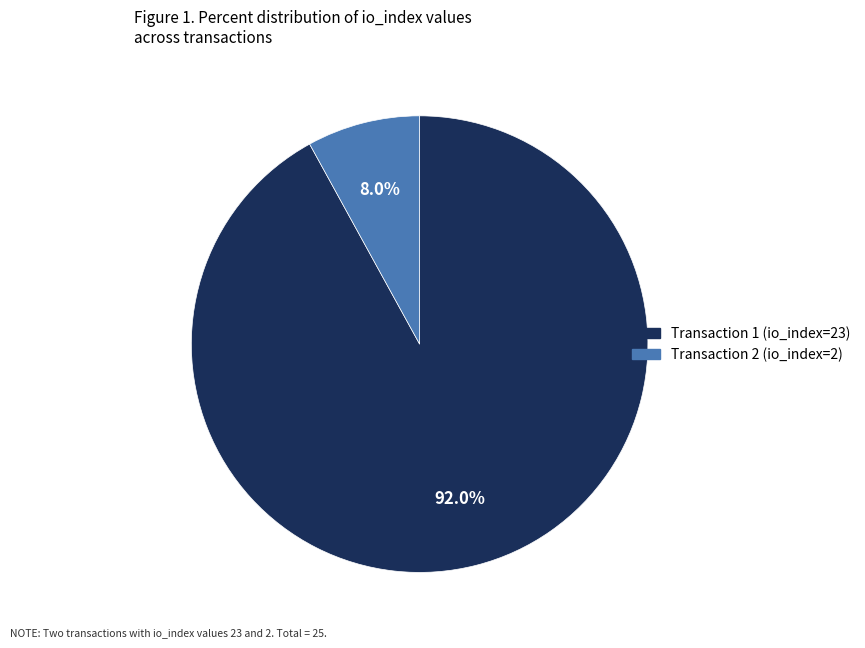

Is there any slice that represents more than half of the pie?

Yes